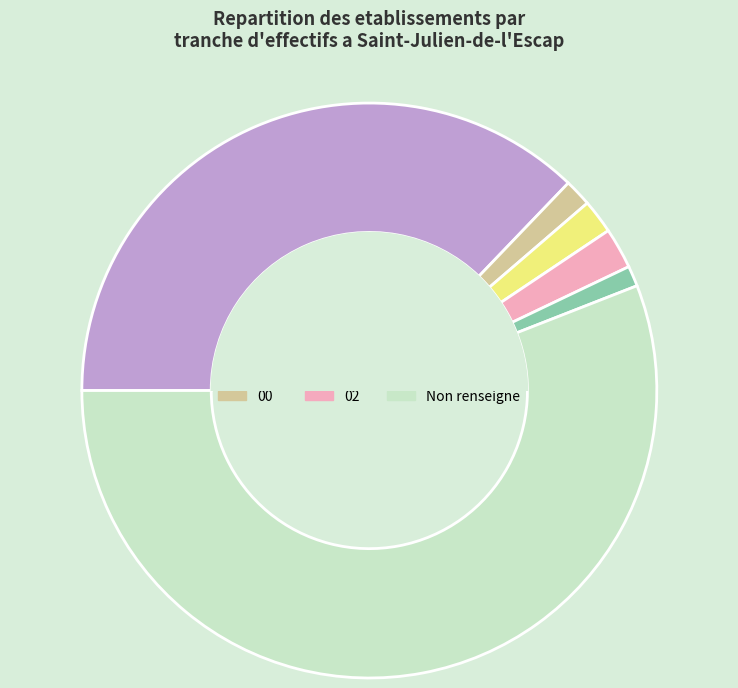

True or false: 02 accounts for 2% of the total.

True